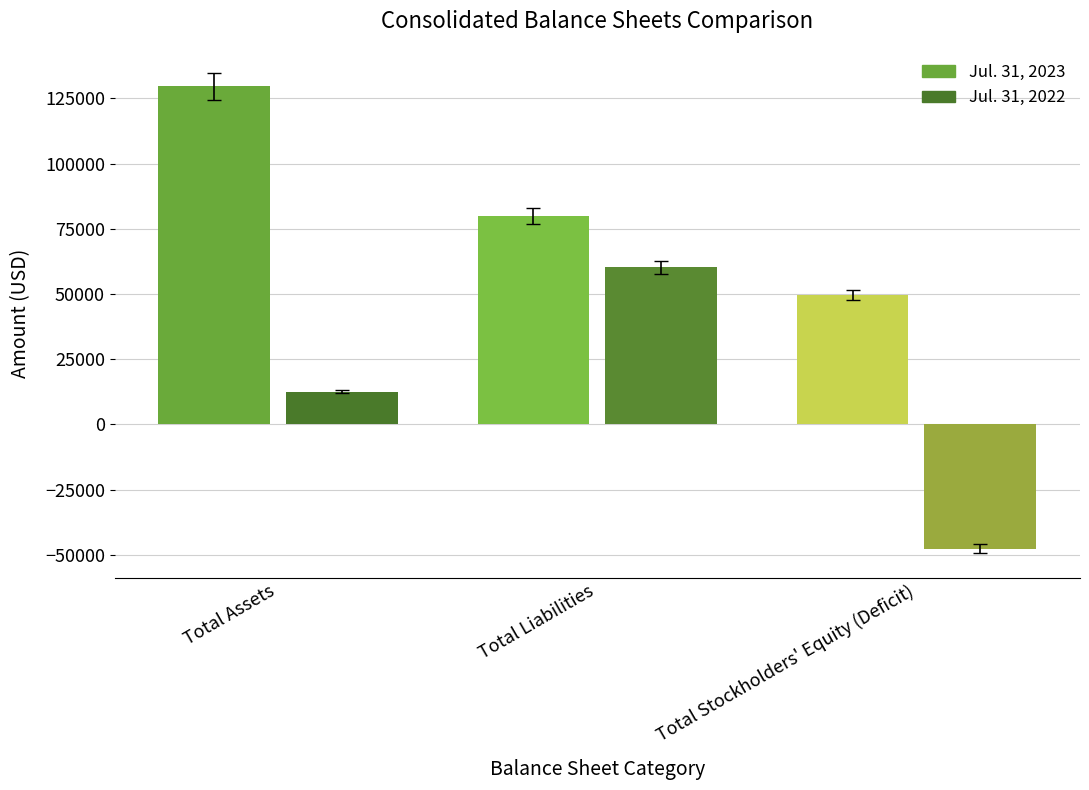

At how many categories does at least one series exceed 62771?

2